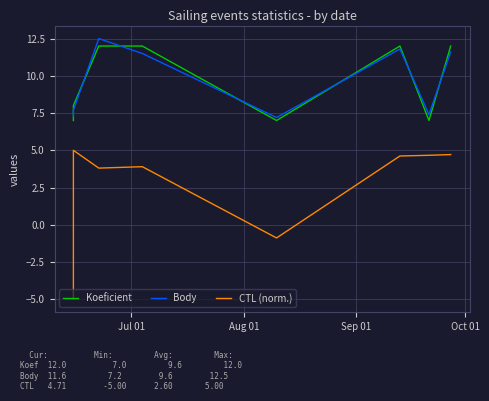

What is the sum of all Koeficient values?

77.0